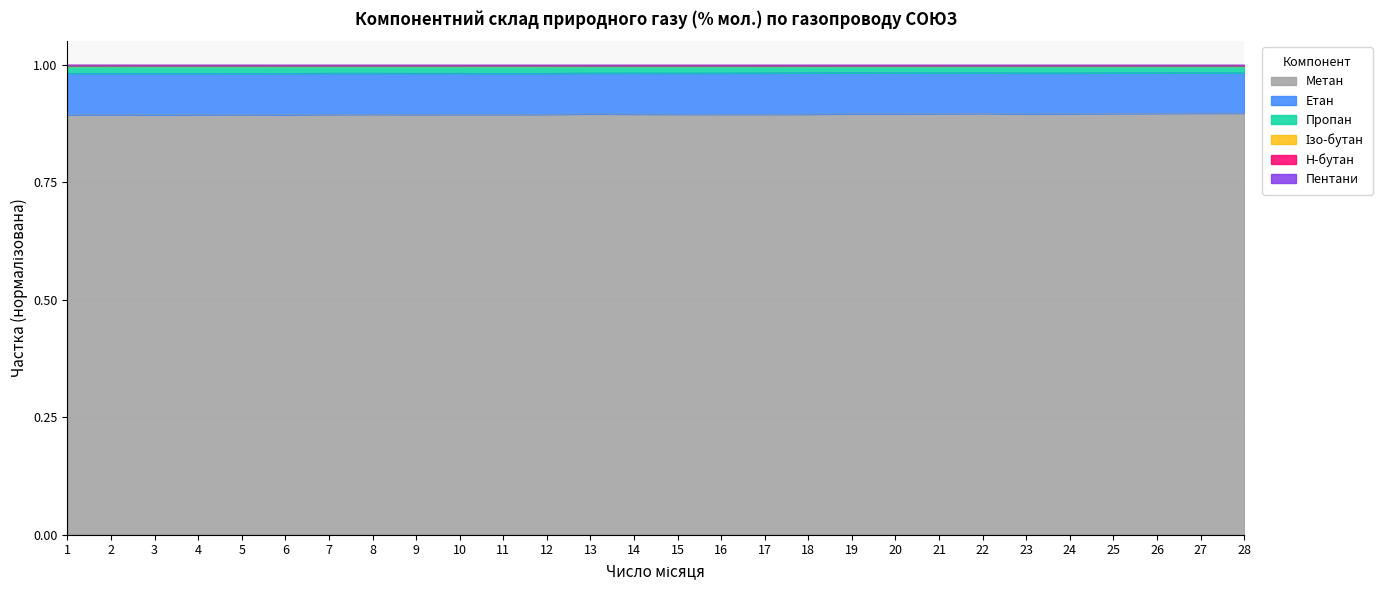

At which label is Пентани closest to 0?

22